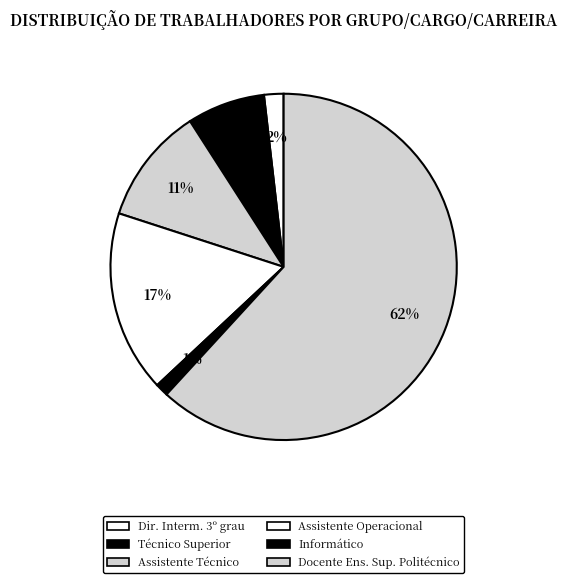

How many segments does this pie chart have?

6